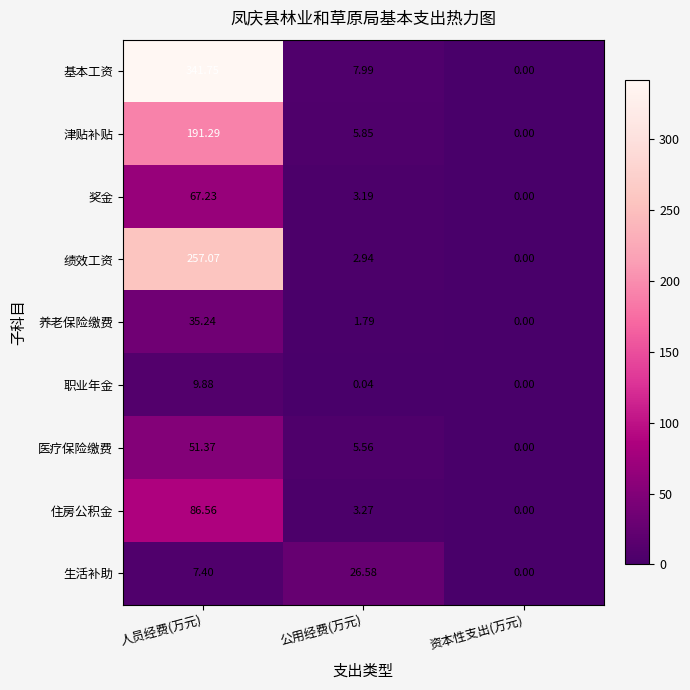

At how many categories does at least one series exceed 334?

1